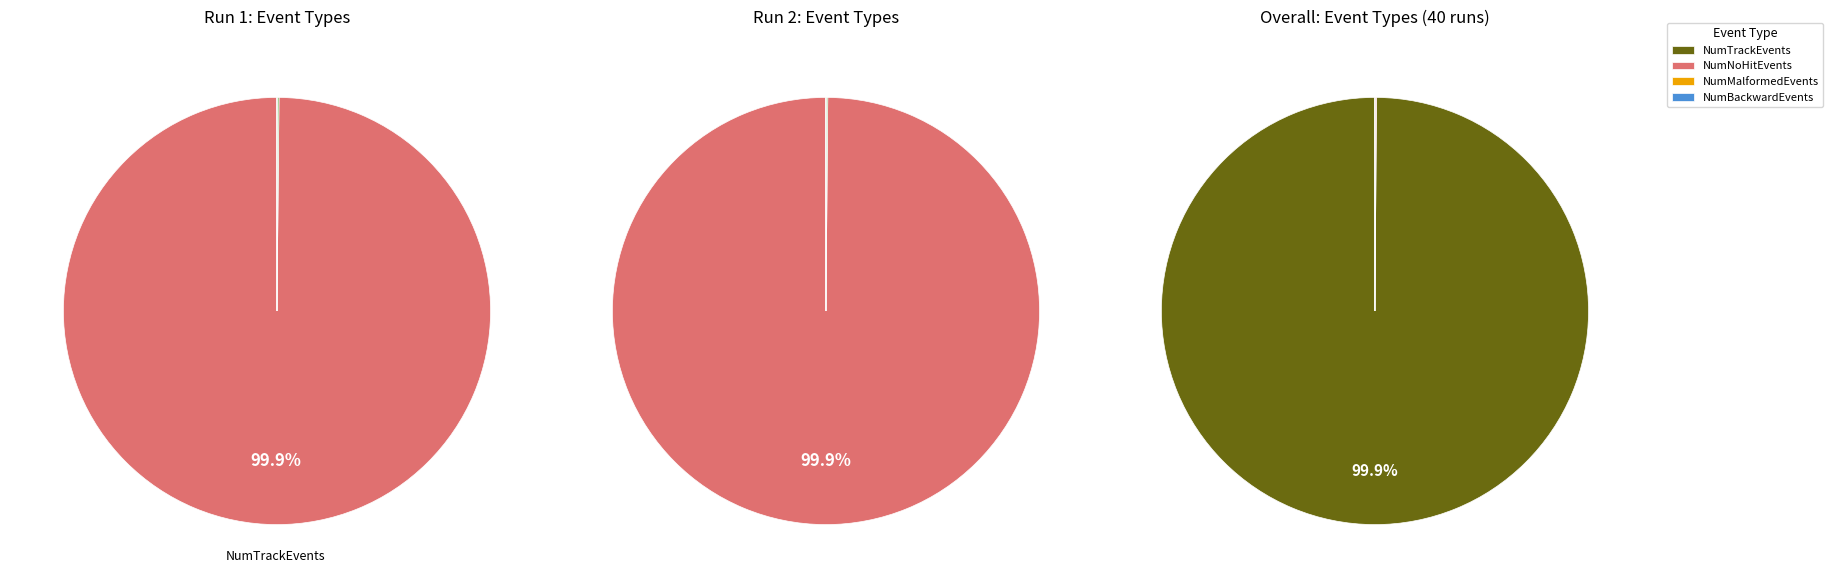

Is it true that NumNoHitEvents is 1% of the pie?

False